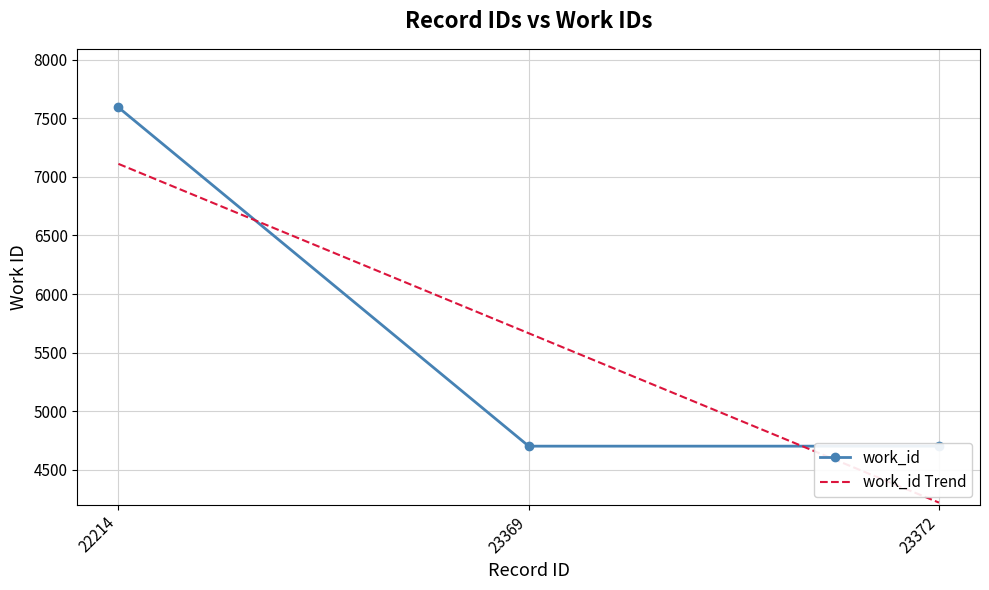

What is the sum of all work_id Trend values?

16997.0